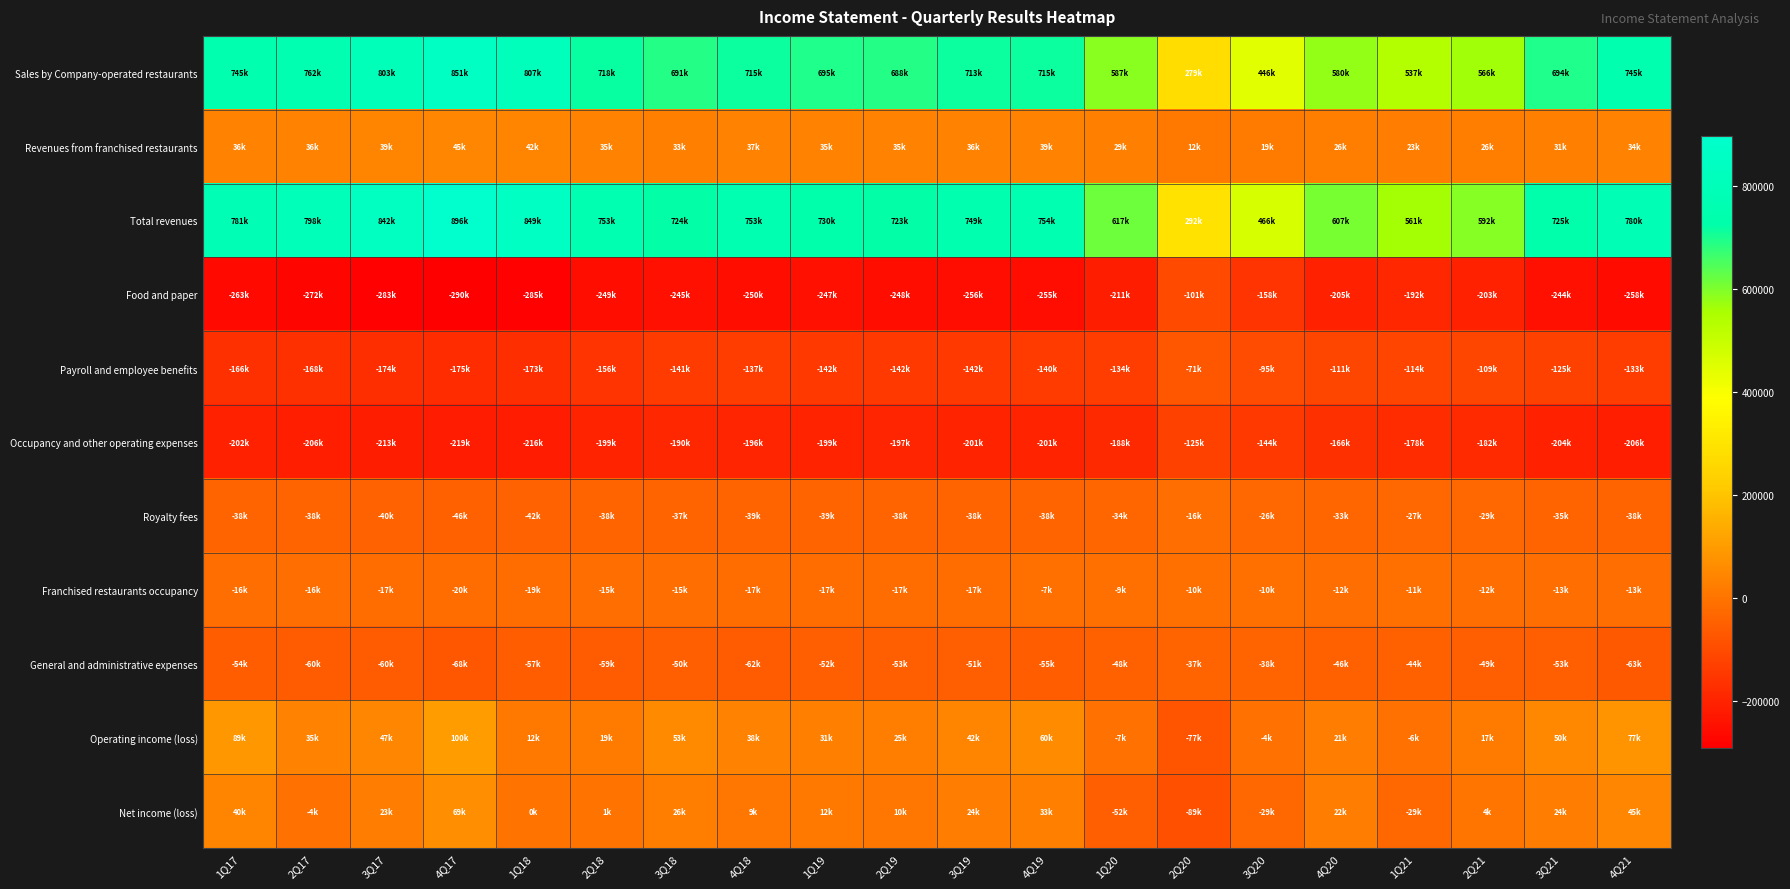

Between 2Q17 and 4Q17, which series saw the biggest shift?

Total revenues